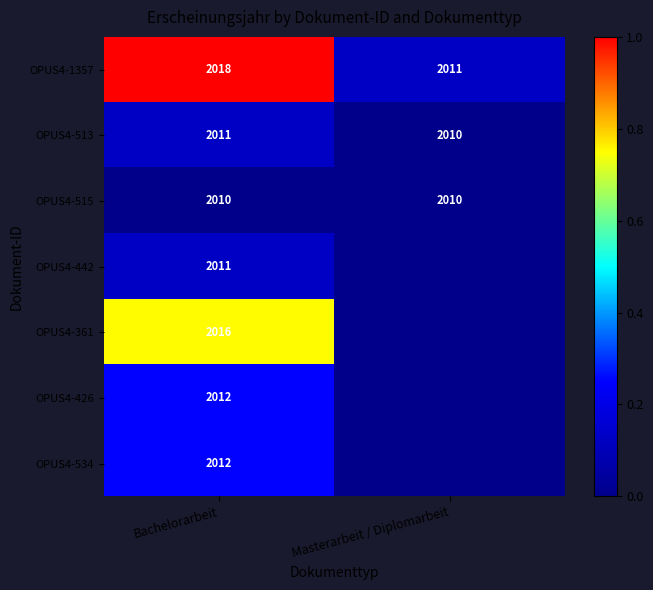

What is the spread (max minus min) of values at Bachelorarbeit?

8